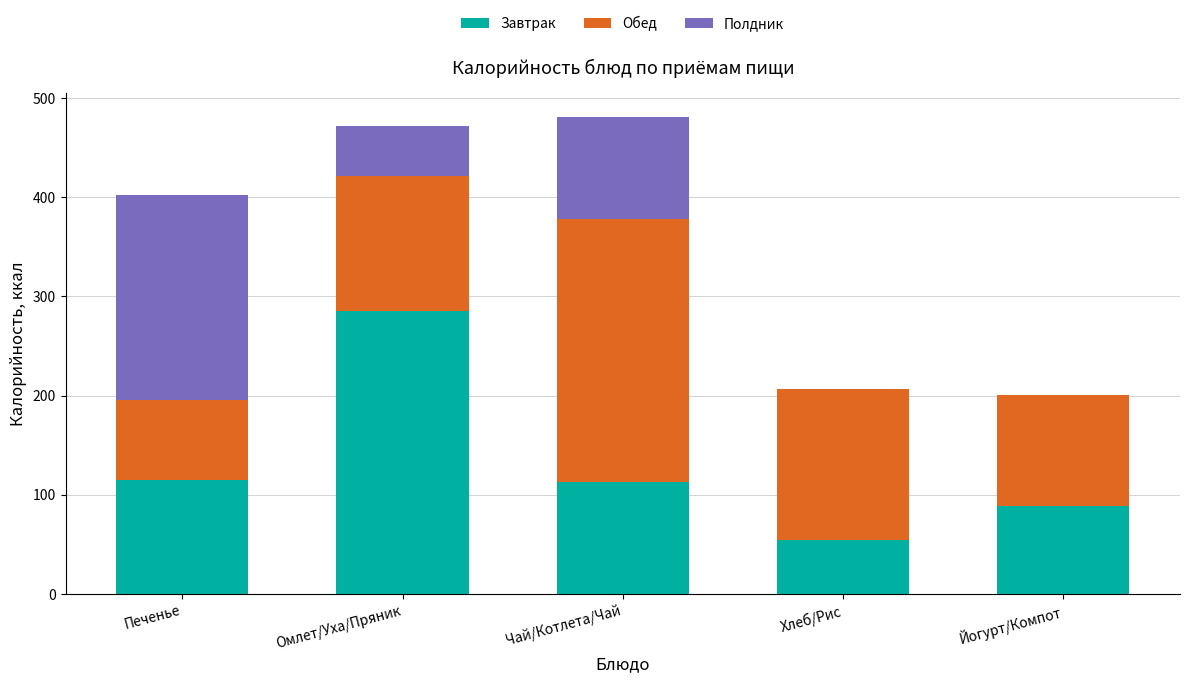

At which label does Завтрак reach its peak?

Омлет/Уха/Пряник